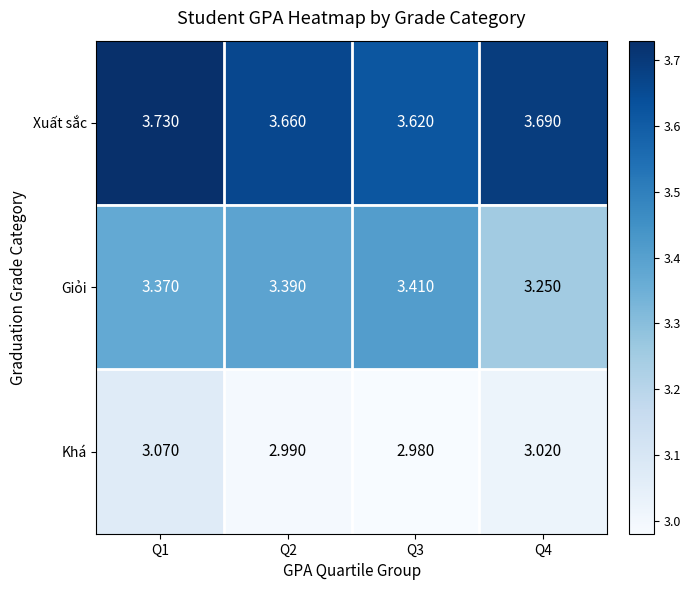

Which series has the largest total across all categories?

Xuất sắc